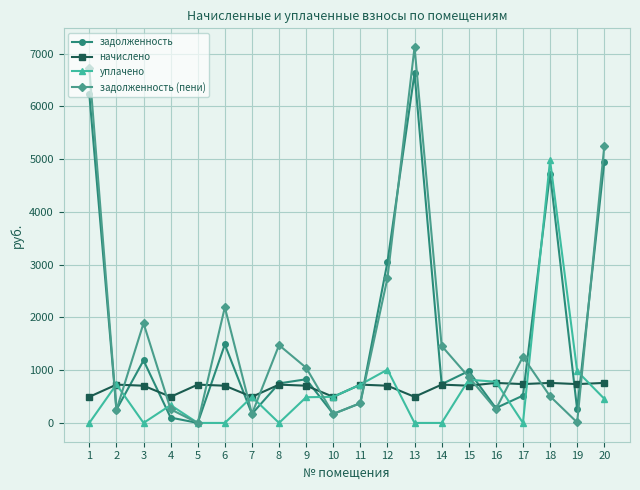

Rank the series by their maximum value, from lowest to highest.

начислено, уплачено, задолженность, задолженность (пени)